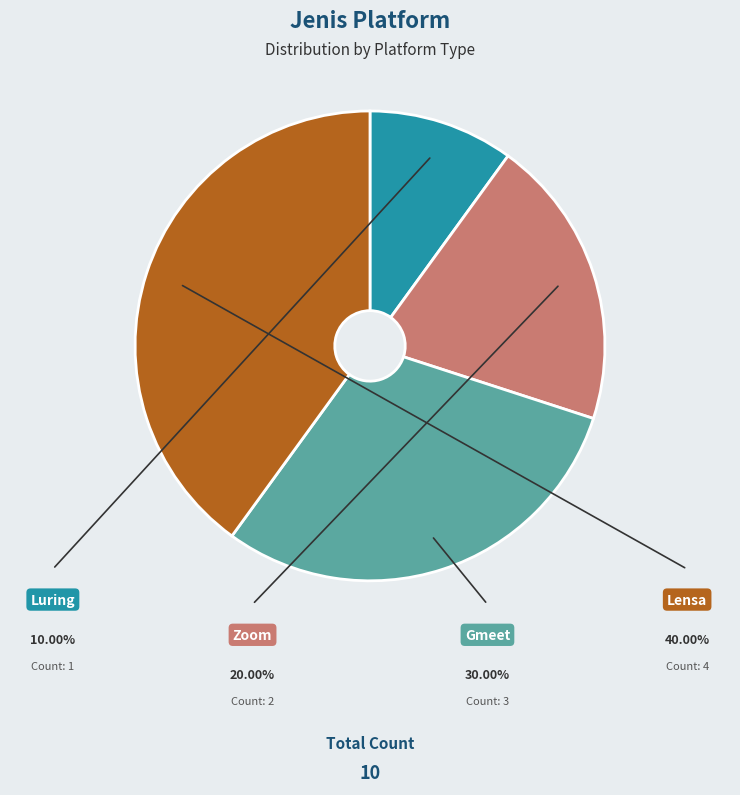

How many segments does this pie chart have?

4